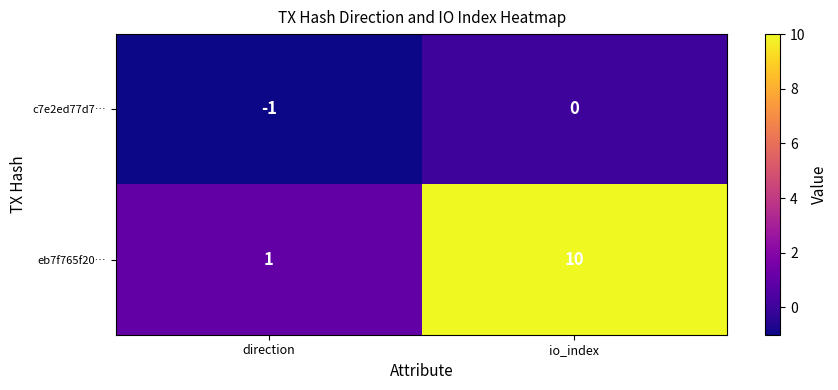

The c7e2ed77d7… series shows -1 at direction. True or false?

True